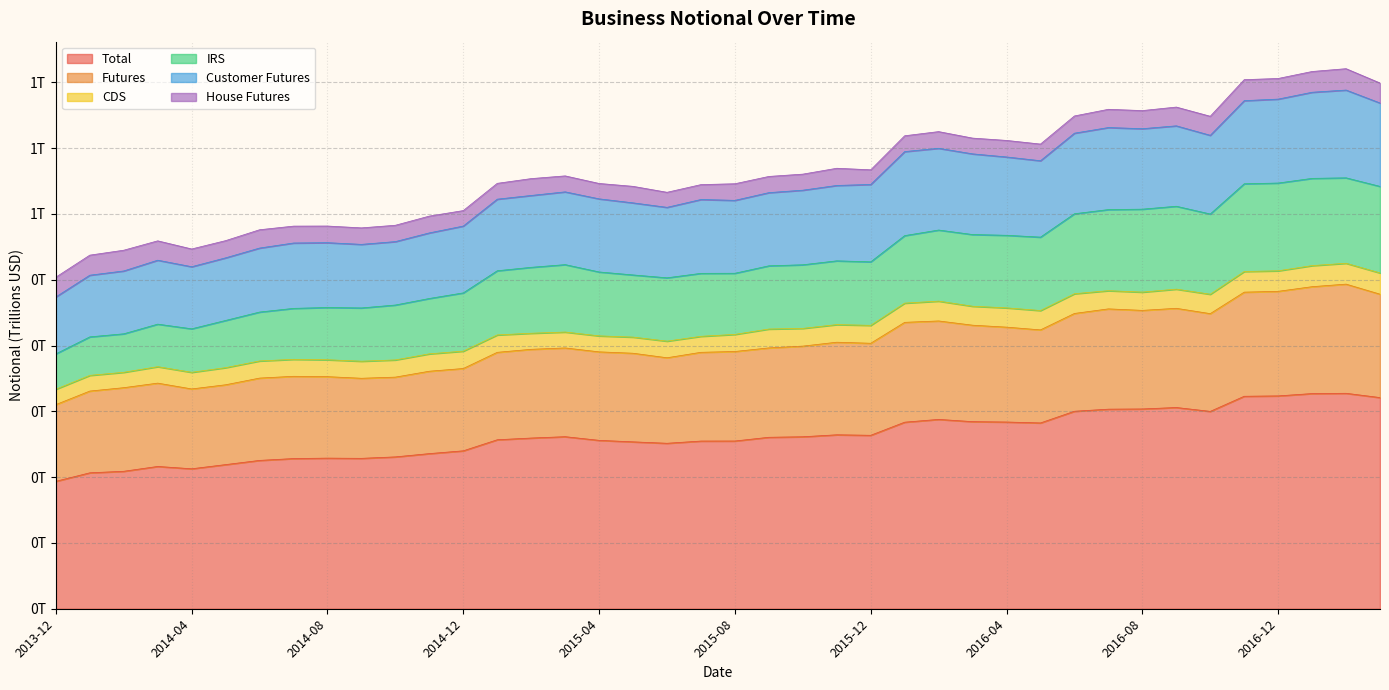

True or false: Total has more than 2 points higher than both neighbors.

True